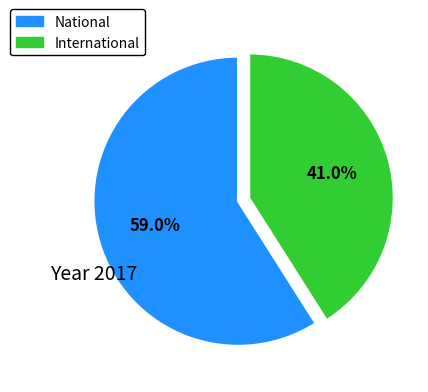

Rank the categories by value from lowest to highest.

International, National